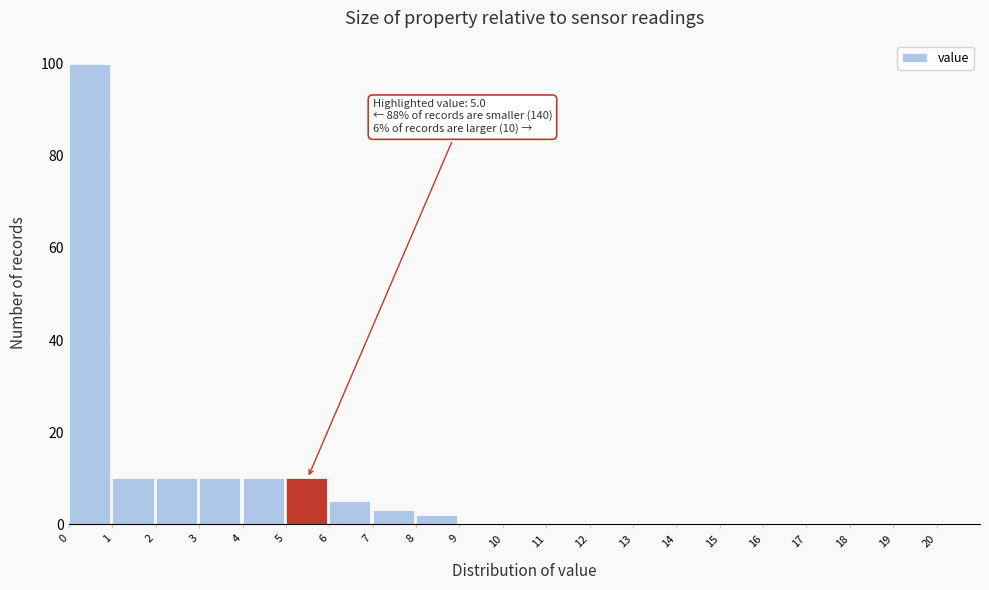

Over which range of the x-axis is the bar tallest?

0 to 1